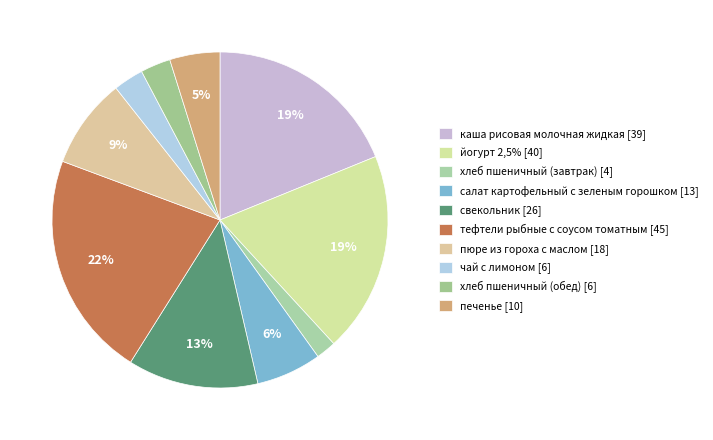

Which category has the smallest portion of the pie?

хлеб пшеничный (завтрак)